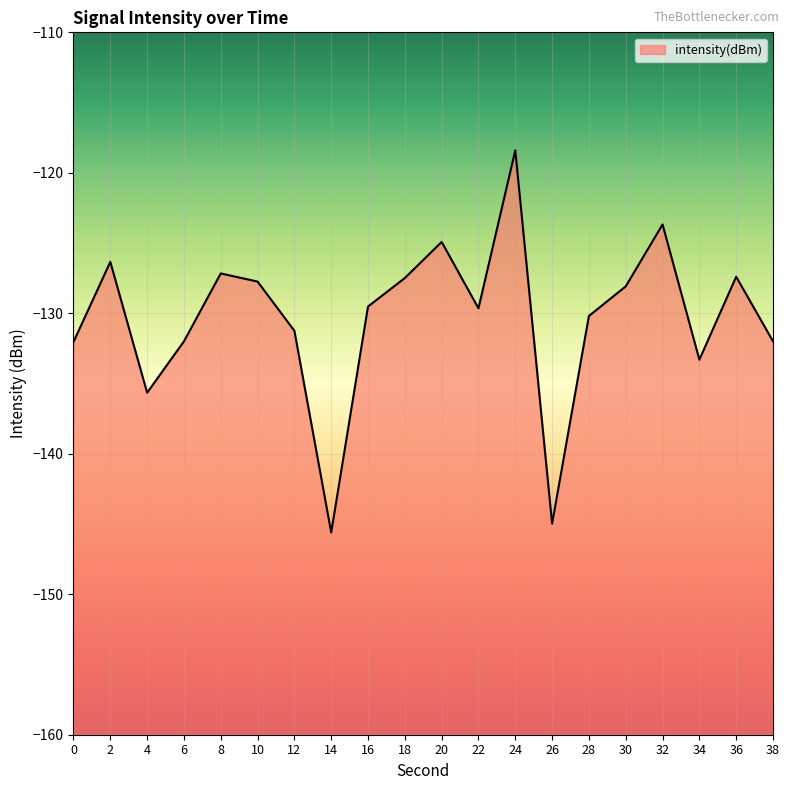

How many lines are shown in the chart?

1